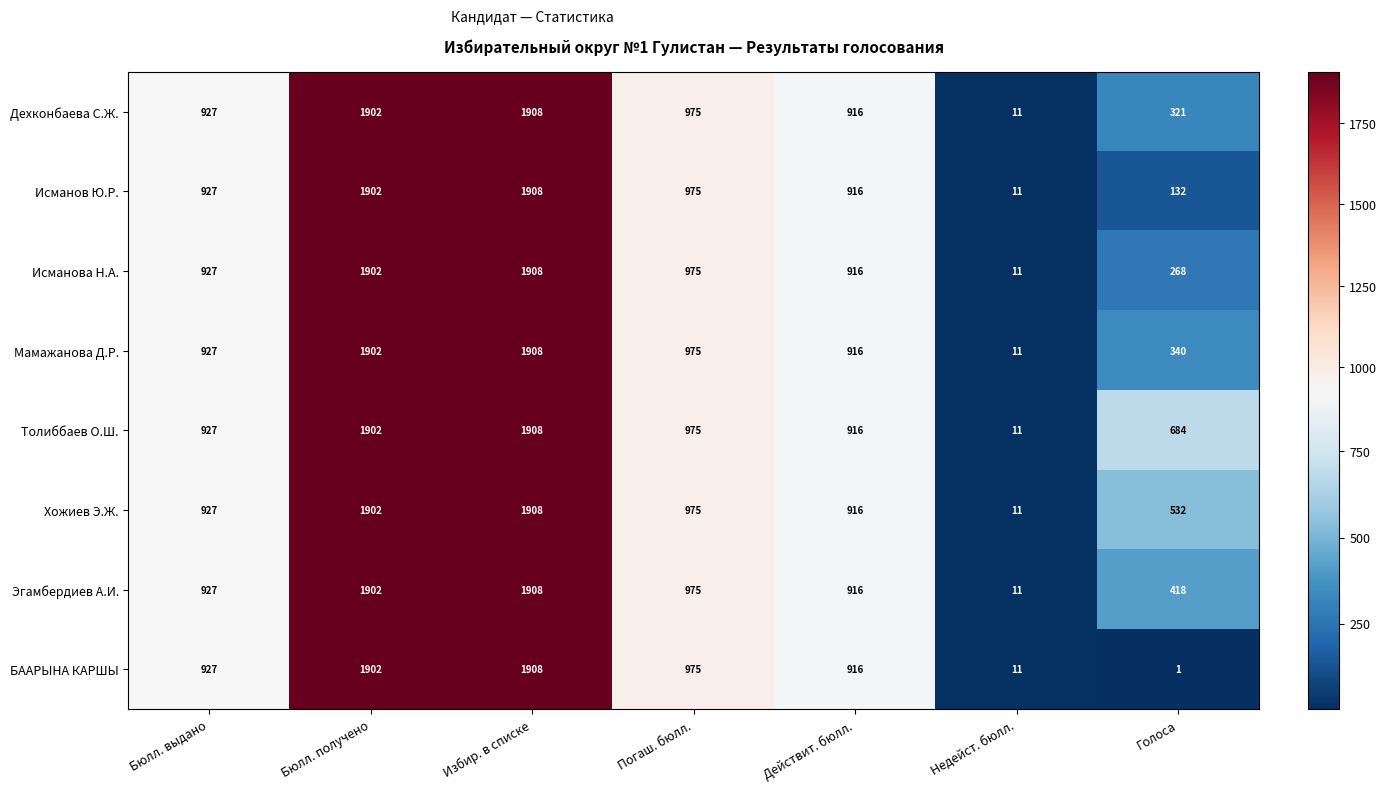

Is it true that Исманова Н.А. equals 927 at Бюлл. выдано?

True